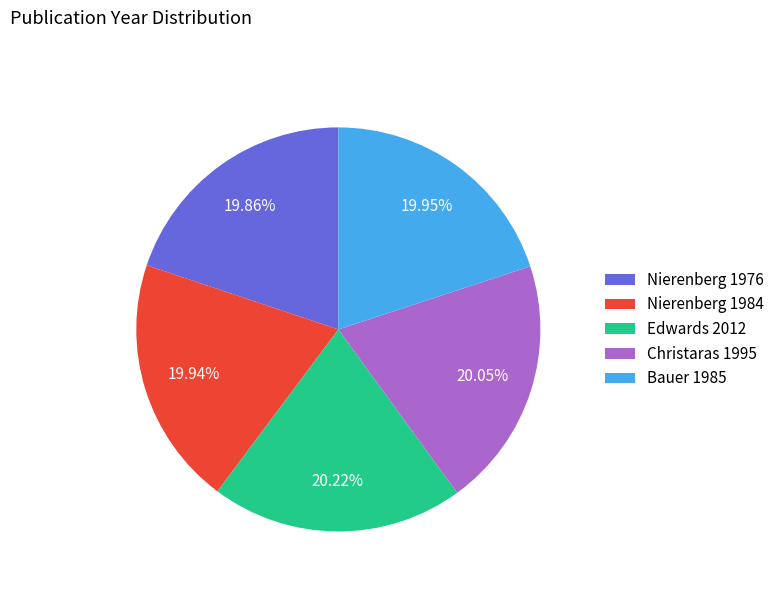

What percentage is the Nierenberg 1984 slice, to the nearest percent?

20%